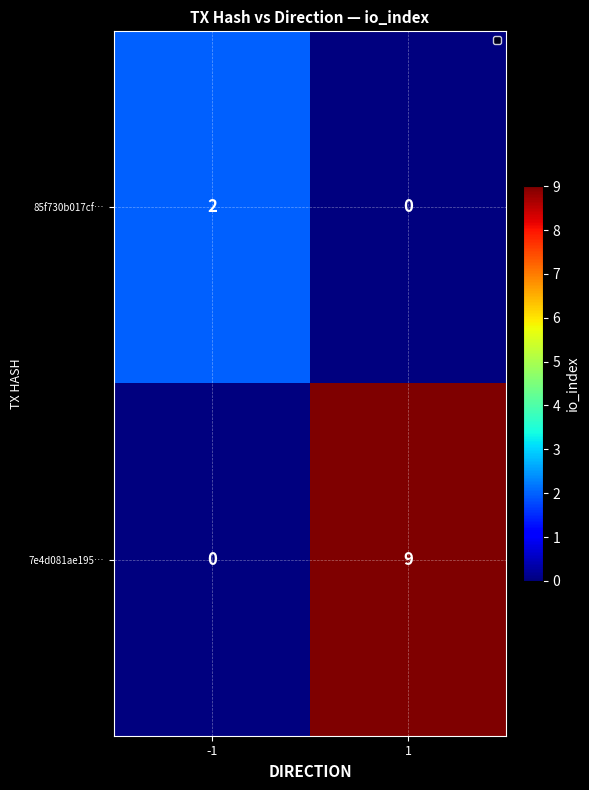

What is the sum of the 7e4d081ae195… values at 1 and -1?

9